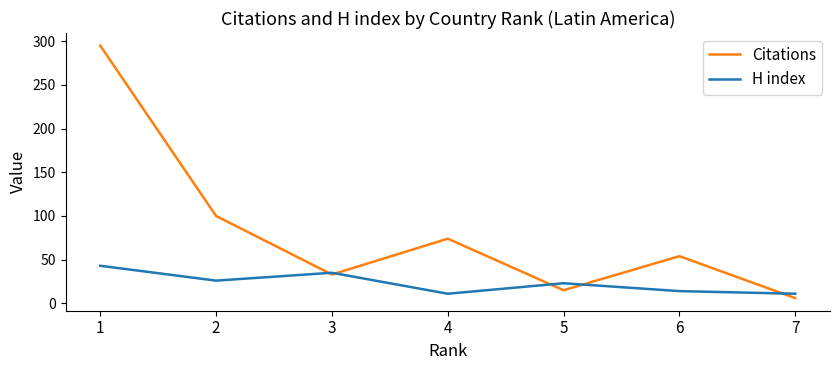

At which category does H index reach its first local valley?

2